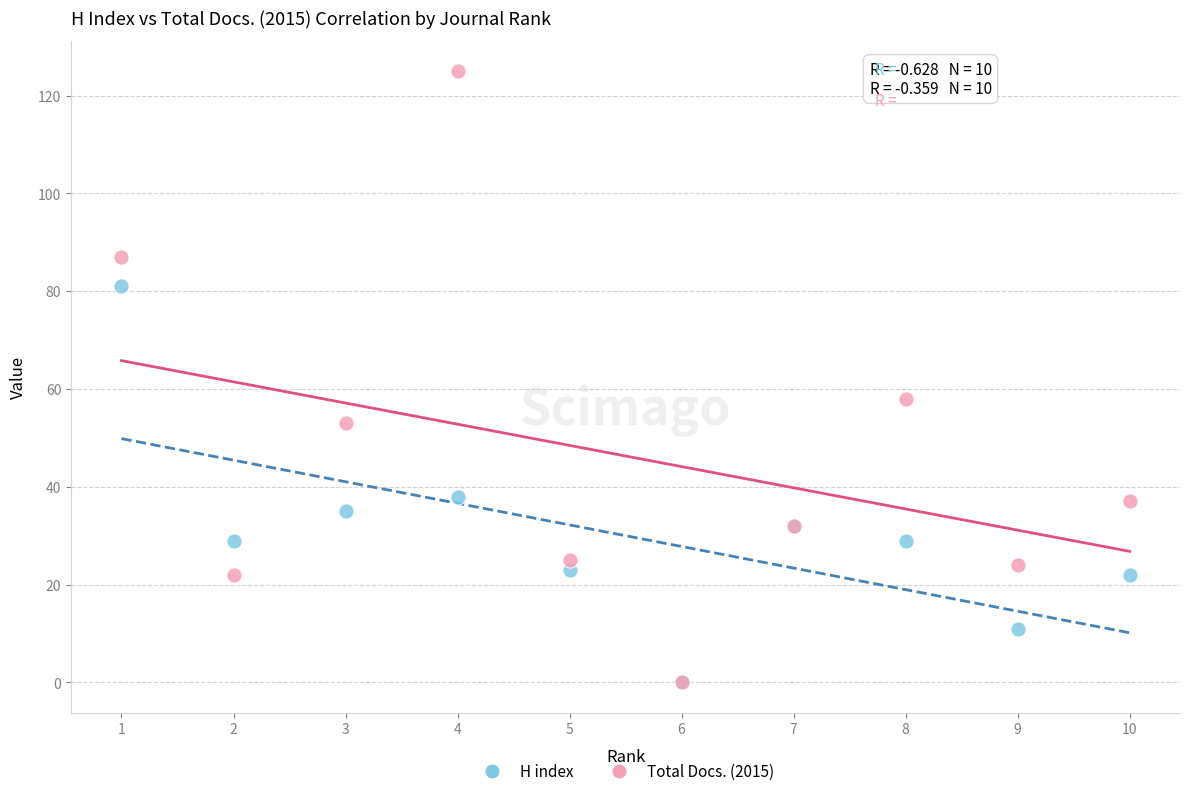

Across all series, what Y value is closest to 62?

58